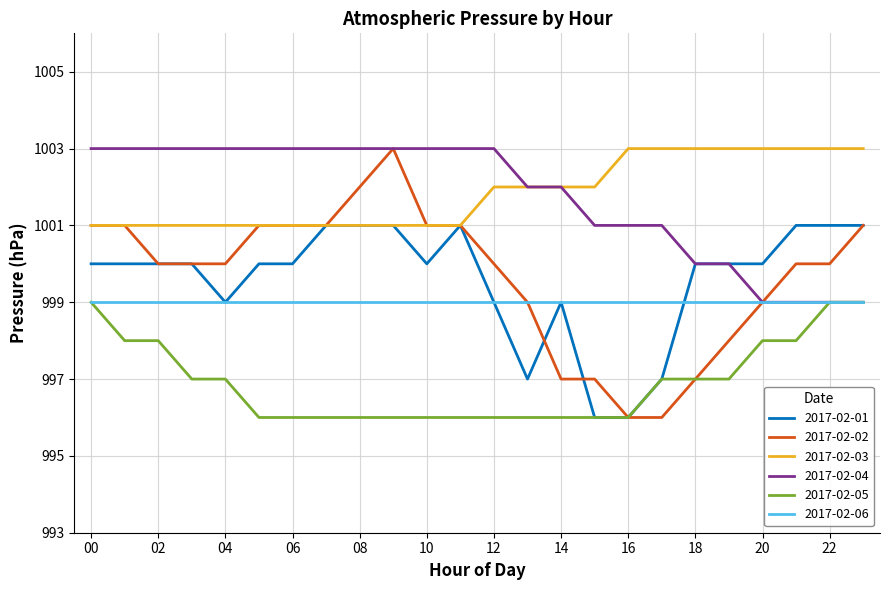

True or false: 2017-02-05 and 2017-02-03 intersect in this chart.

False